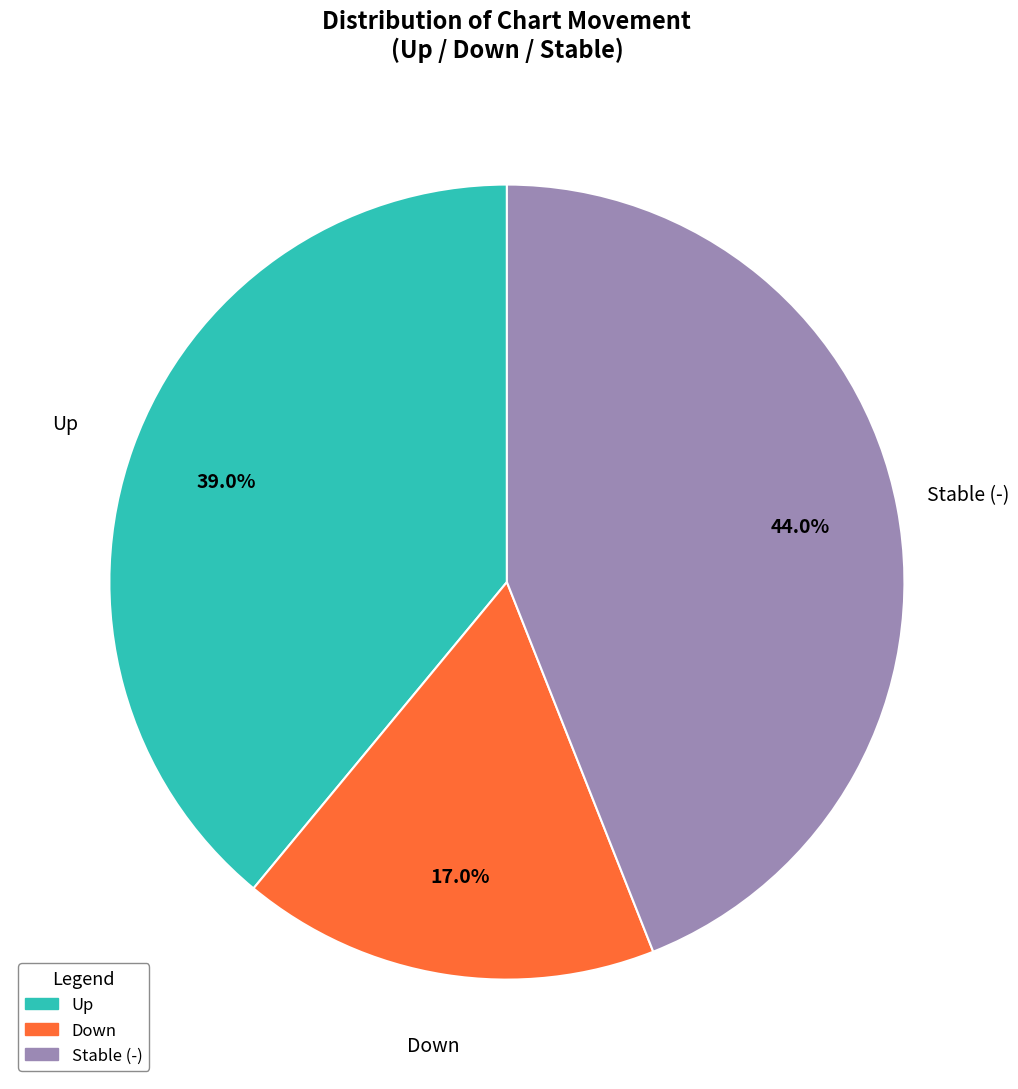

Approximately how many times larger is the value at Up compared to Down?

2.3